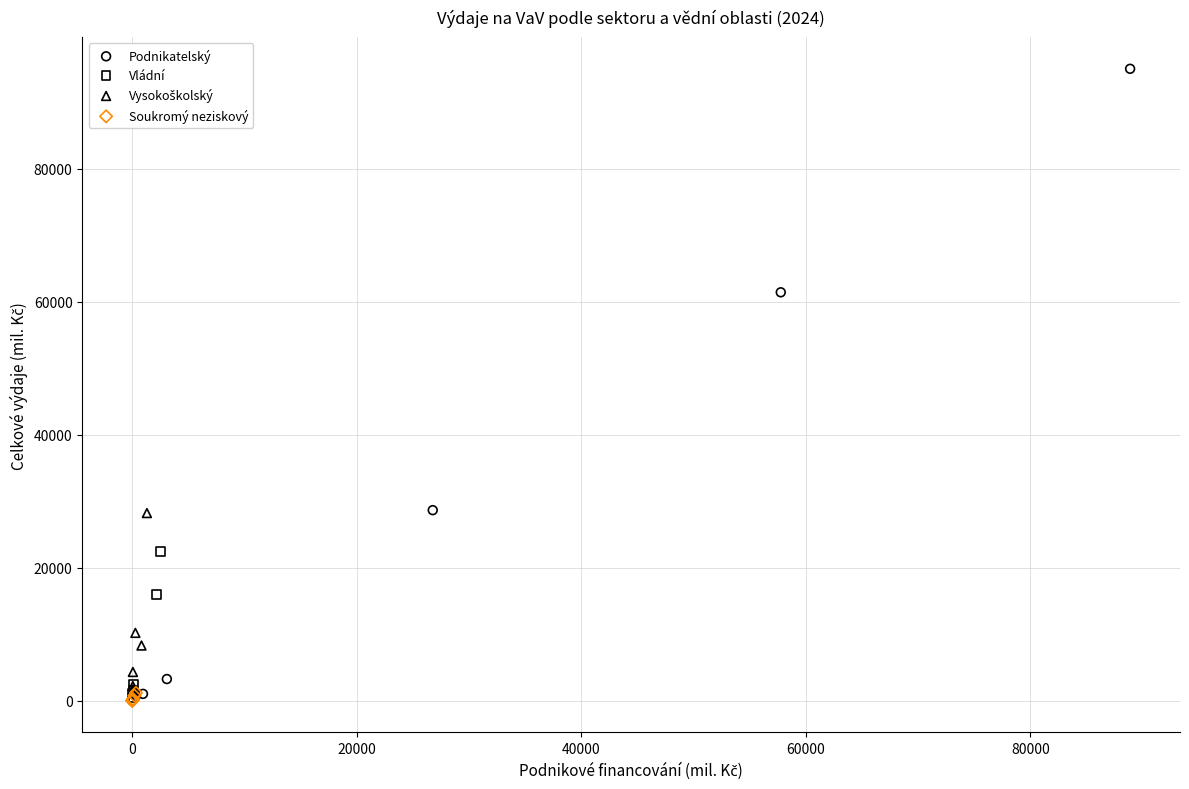

Which series contains the highest Y value?

Podnikatelský